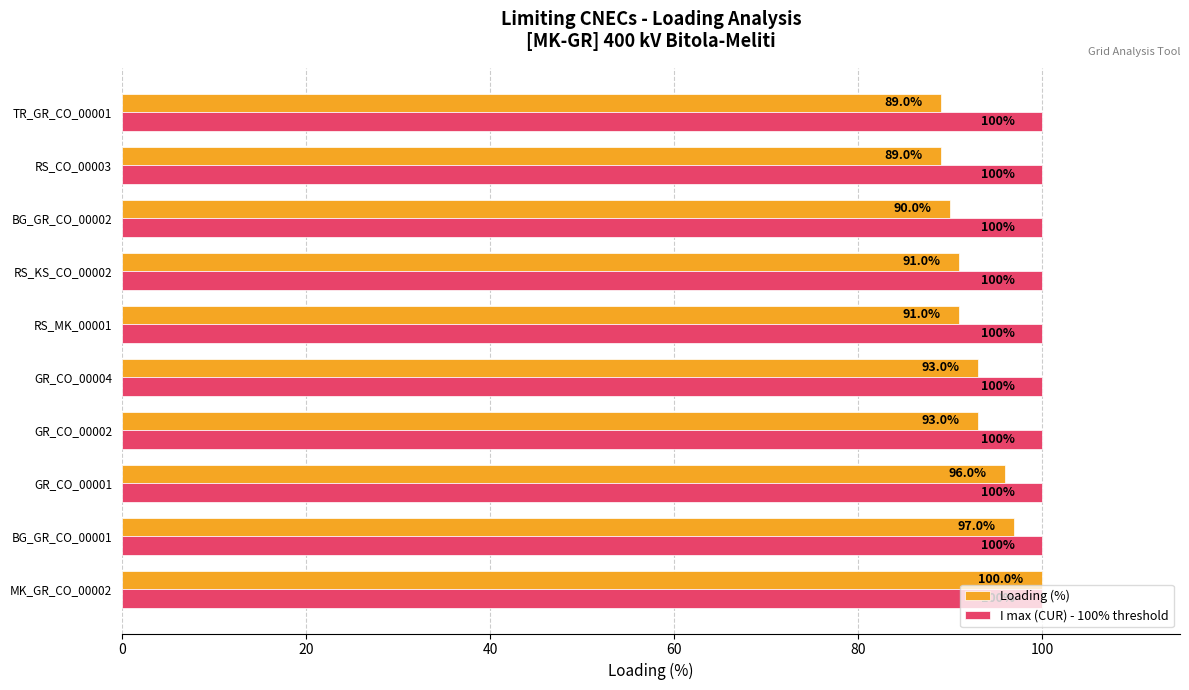

What is the spread (max minus min) of values at RS_CO_00003?

11